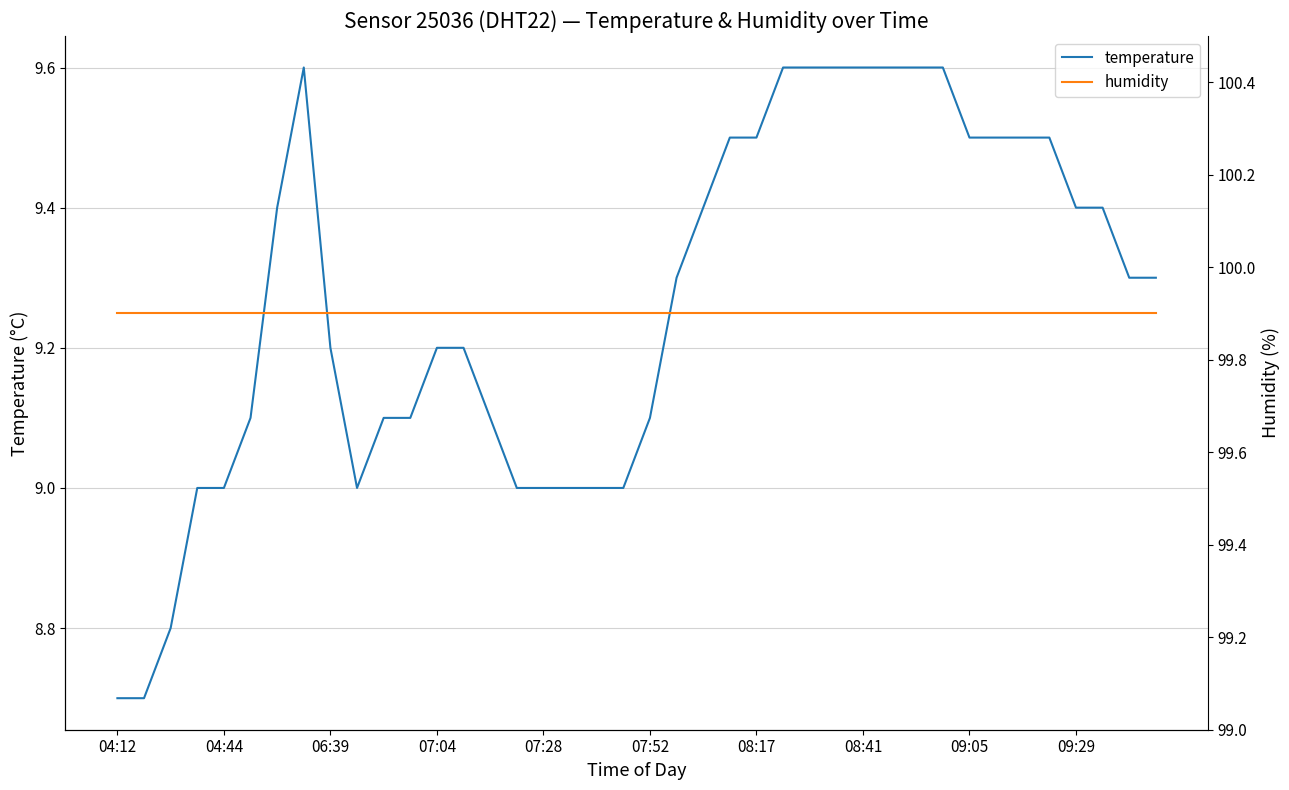

How many lines are shown in the chart?

2